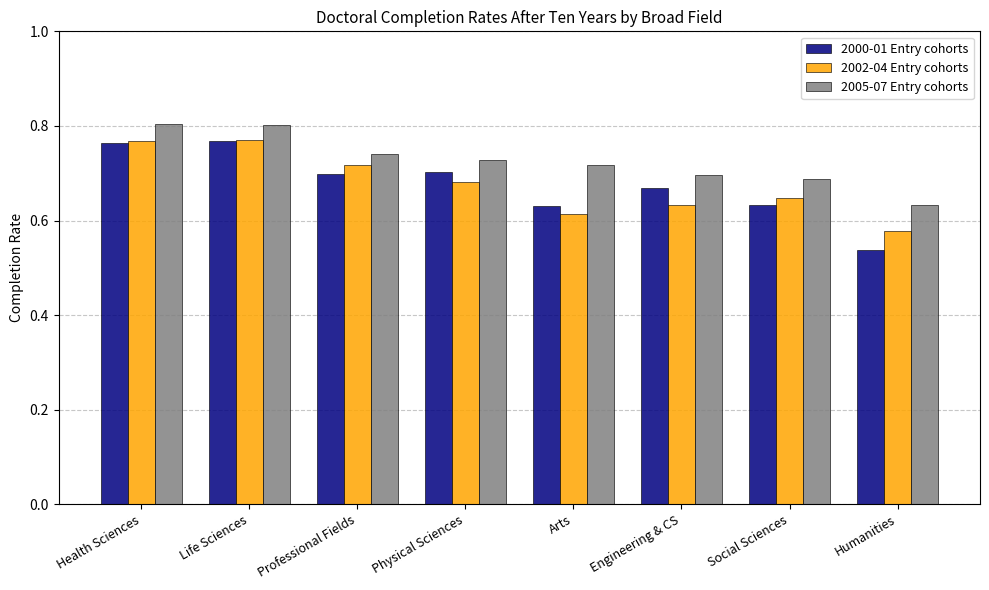

The 2000-01 Entry cohorts series shows 0.3 at Humanities. True or false?

False